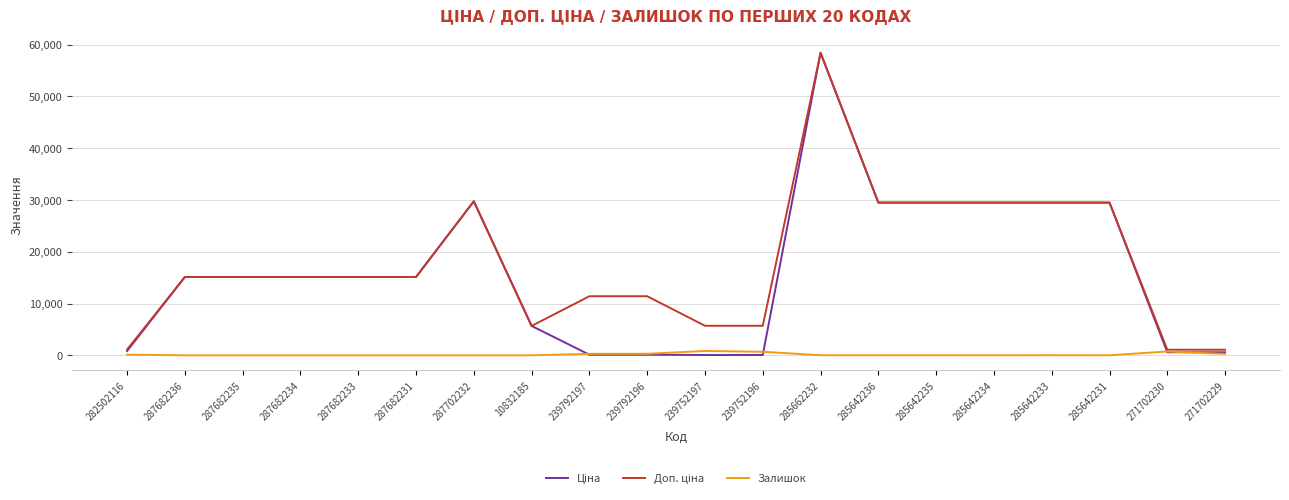

What is the spread (max minus min) of values at 287682233?

15120.0